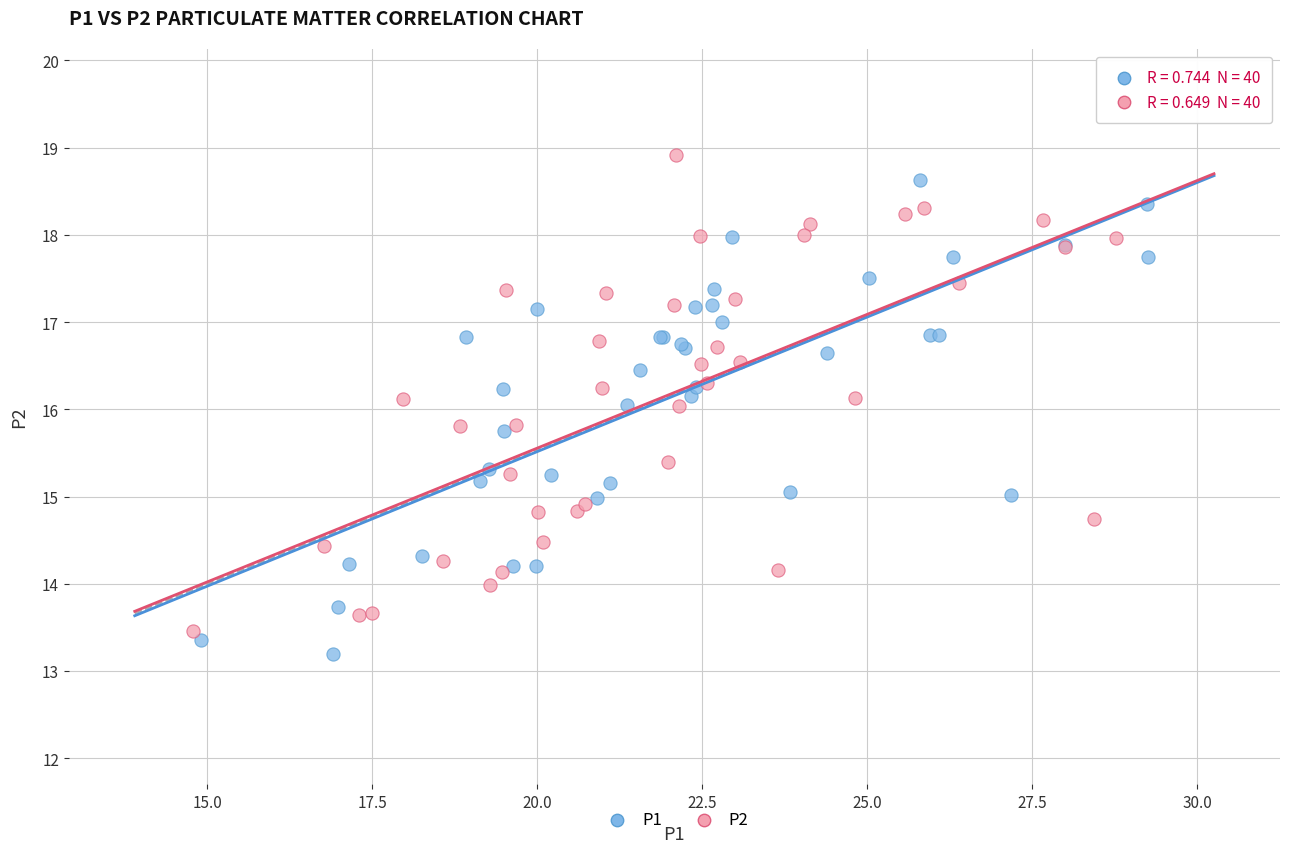

What are all the series names shown in the legend?

P1, P2